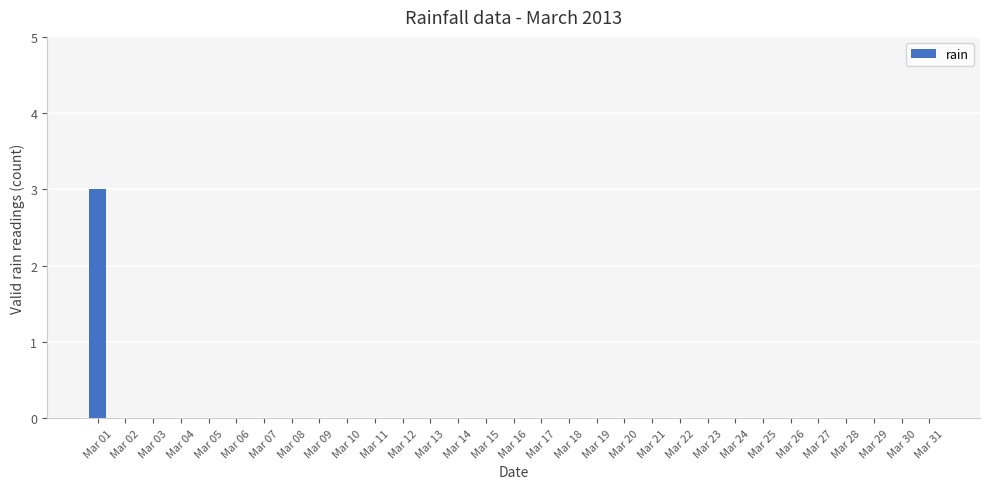

Which label corresponds to the largest value in the chart?

Mar 01